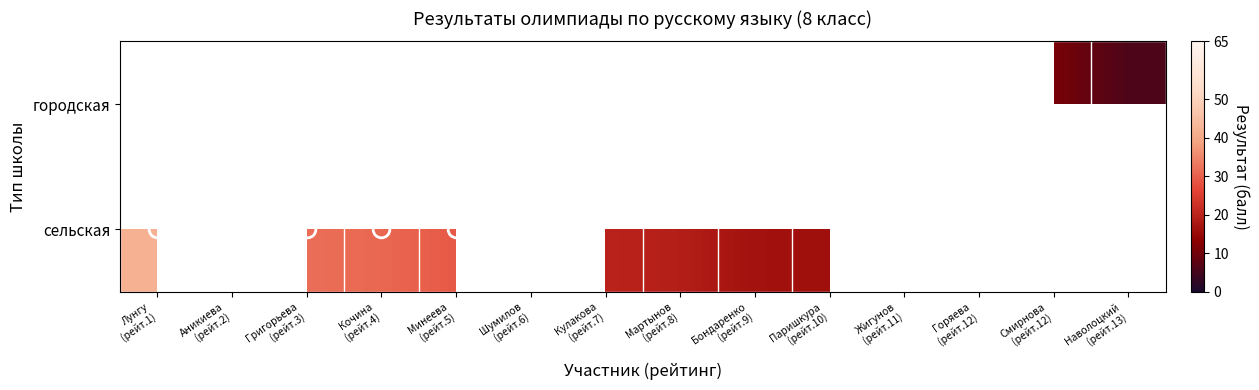

Which has a higher value, Наволоцкий
(рейт.13) or Кулакова
(рейт.7)?

Кулакова
(рейт.7)